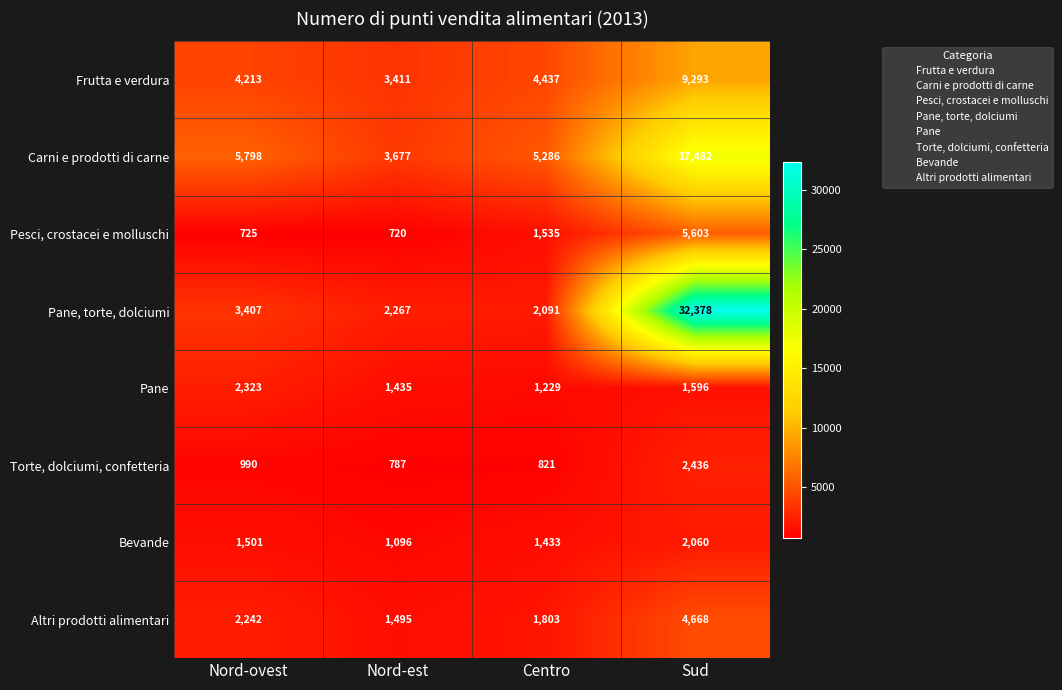

How many values in the Pesci, crostacei e molluschi series are below 1535?

2